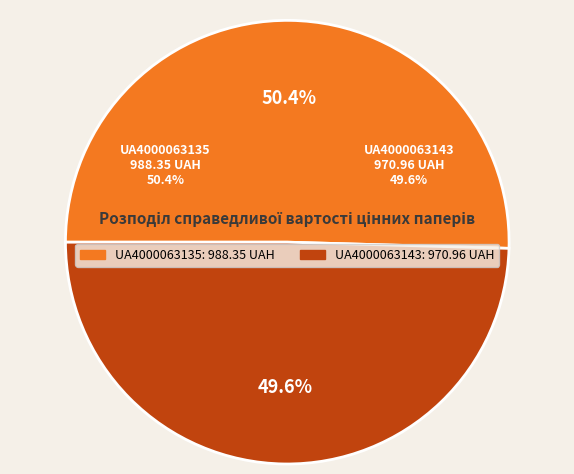

Combined, what portion of the pie is UA4000063135 and UA4000063143?

100.0%